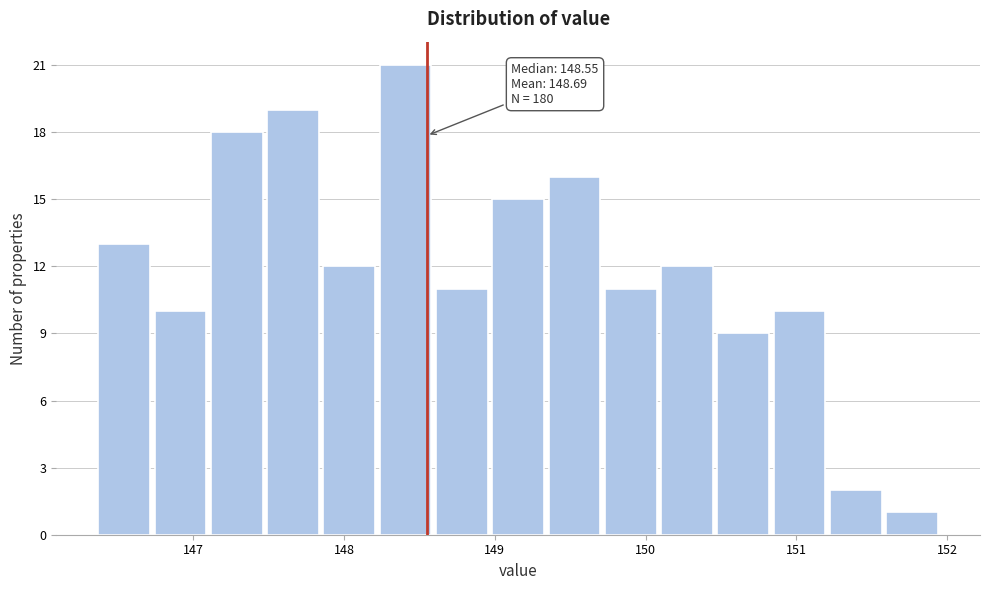

Around what value on the x-axis is the tallest bar? Give the approximate position of its centre, as read against the axis.

148.4